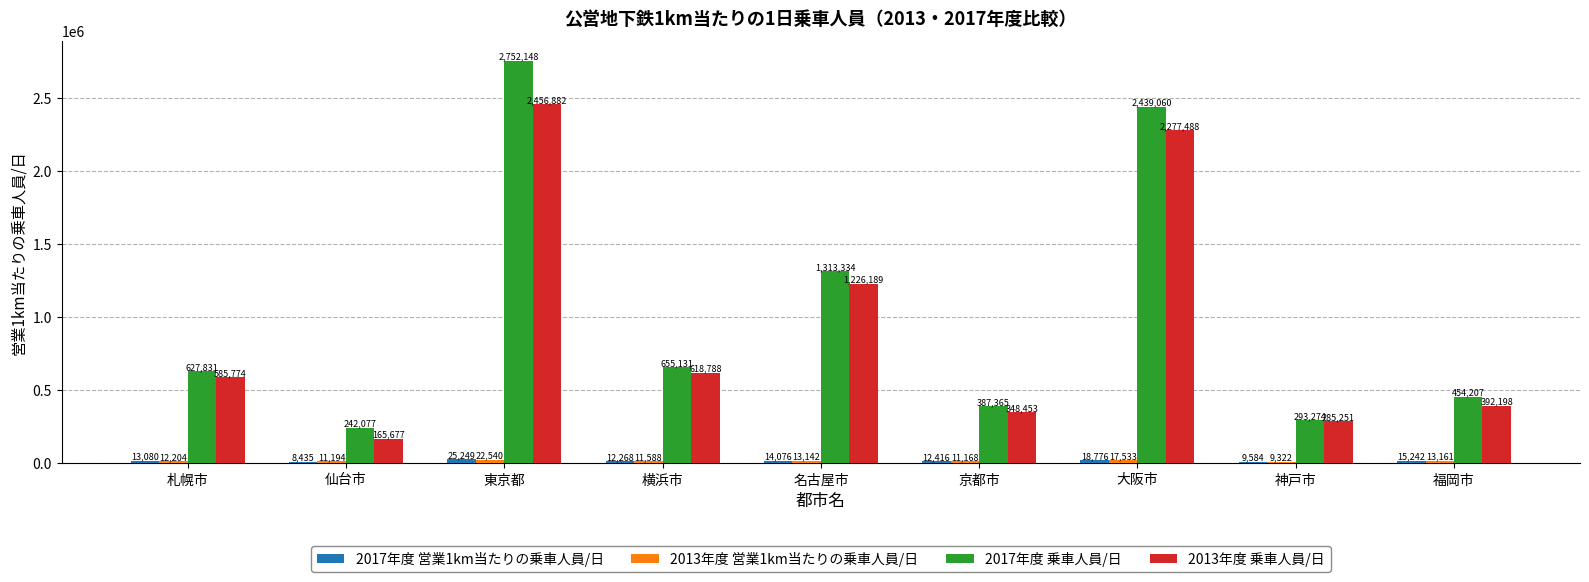

Which series has the largest total across all categories?

2017年度 乗車人員/日